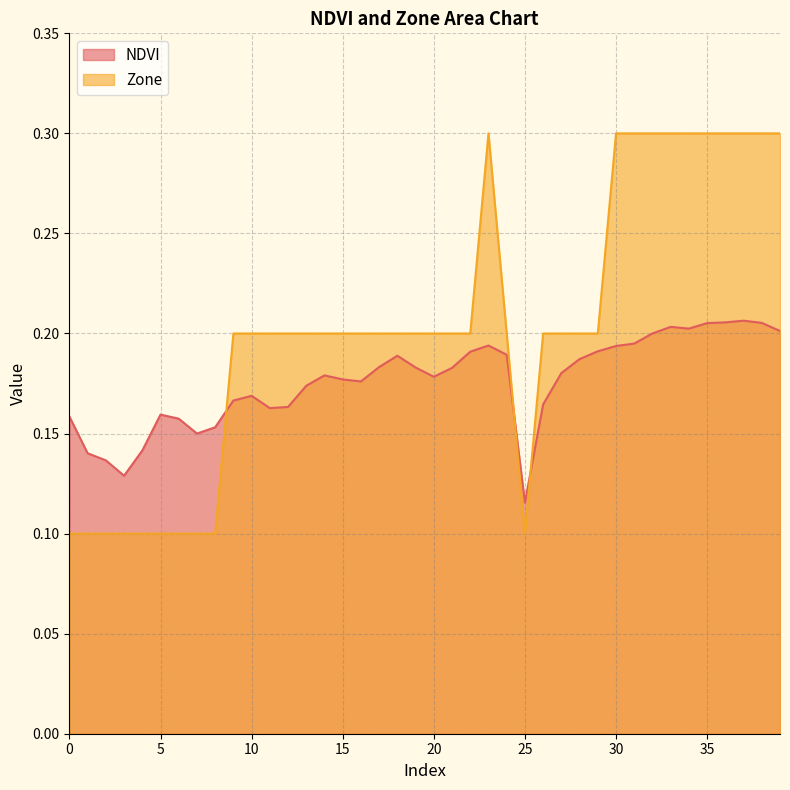

True or false: NDVI has a value of 0.1 at 0.

False